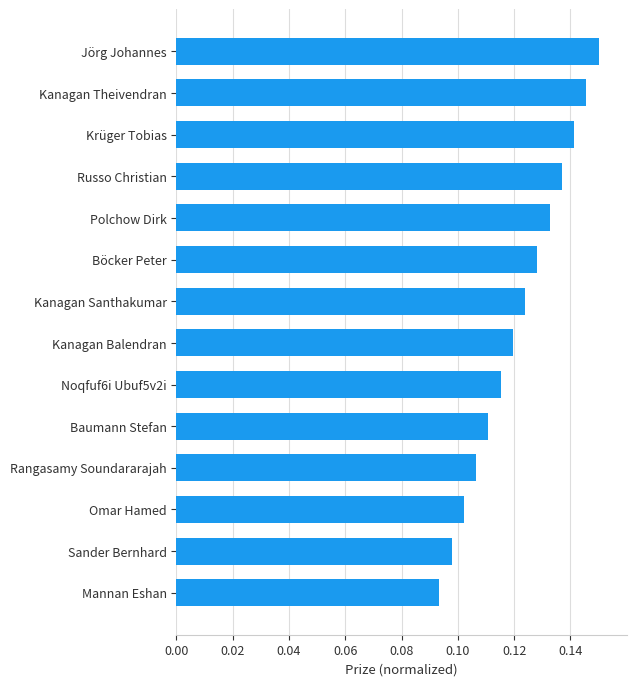

Which category has the highest value across all series?

Jörg Johannes